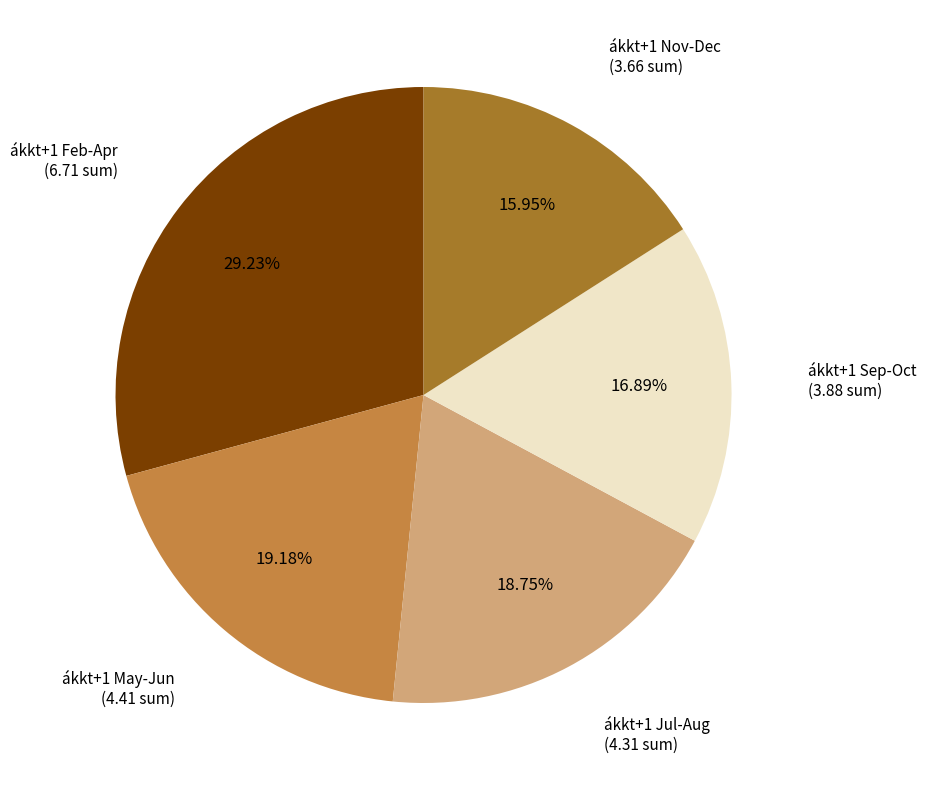

Approximately how many times larger is the value at ákkt+1 Feb-Apr (6.71 sum) compared to ákkt+1 Jul-Aug (4.31 sum)?

1.6